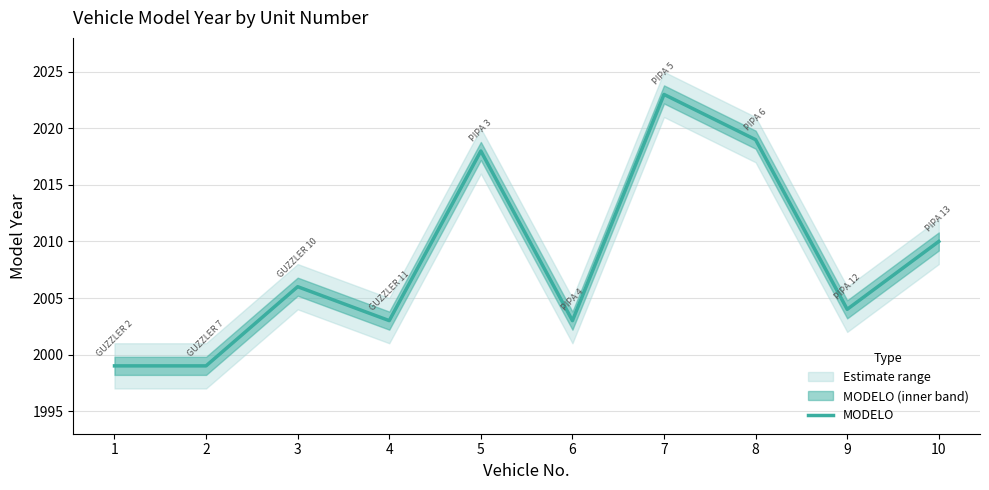

Is it true that the value at 7 is 2023?

True